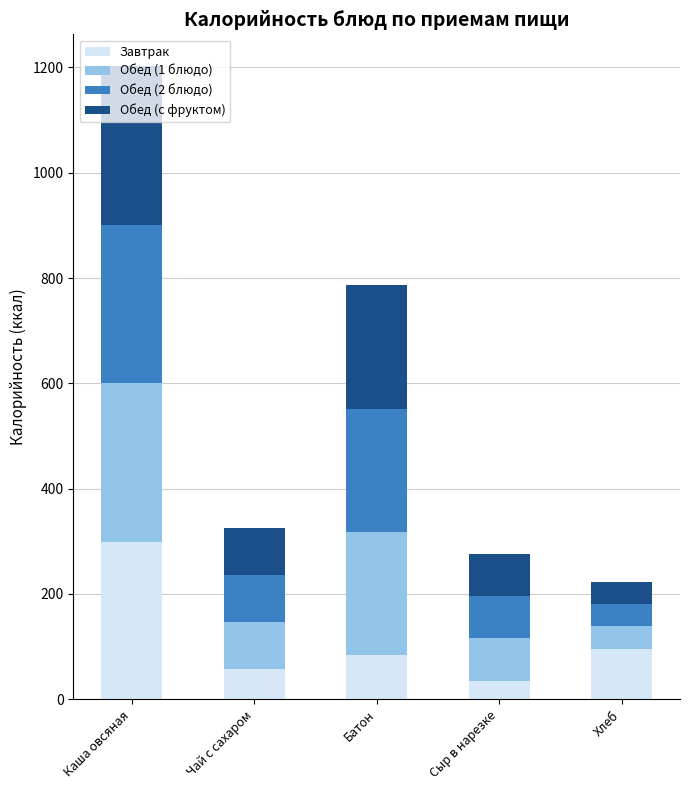

What is the average value of the Завтрак series?

114.5